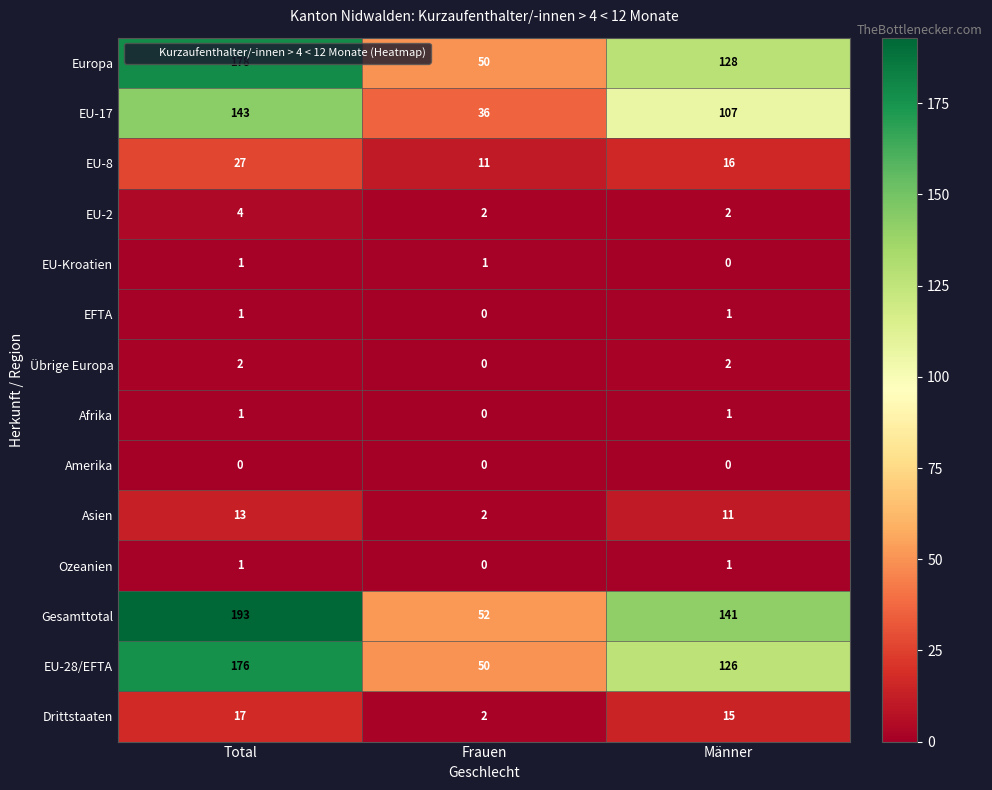

The Europa series shows 32 at Frauen. True or false?

False